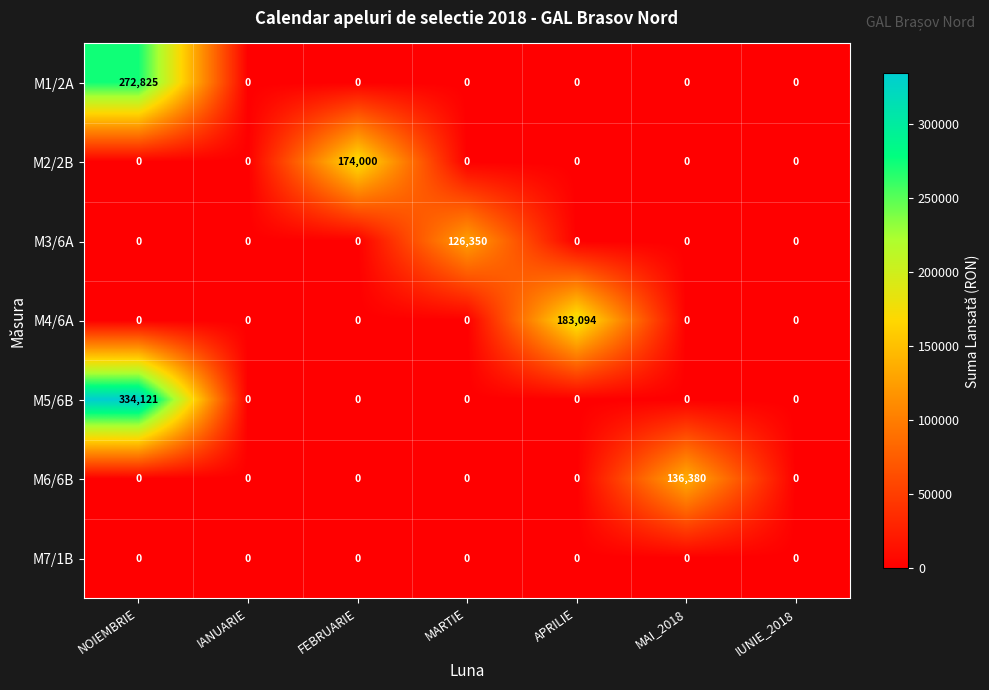

At which category is the sum across all series the highest?

NOIEMBRIE